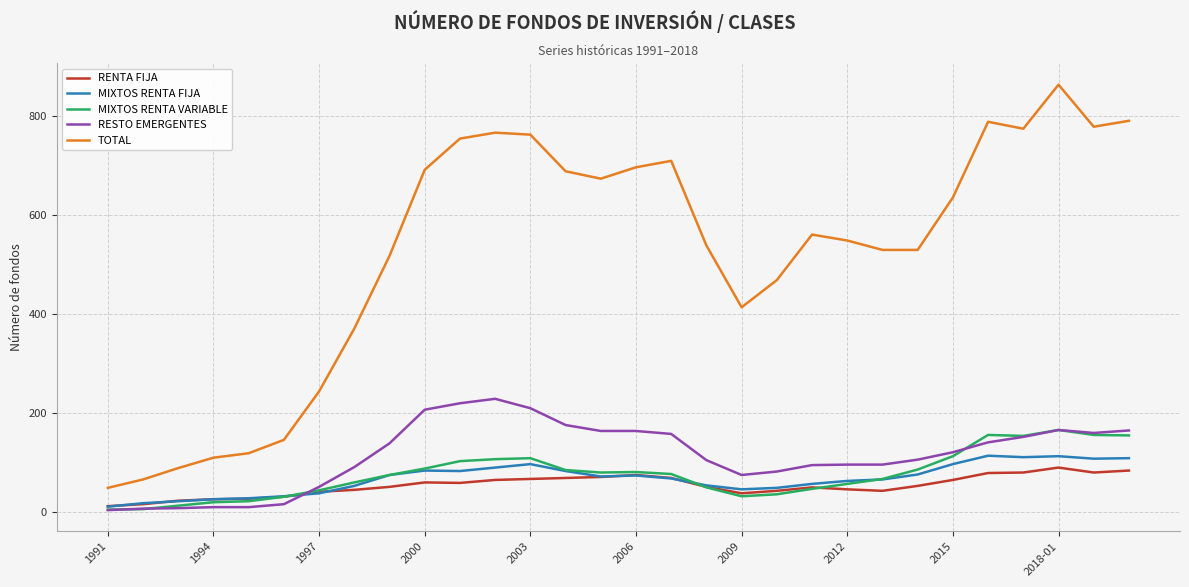

Which series has the largest range (max minus min)?

TOTAL